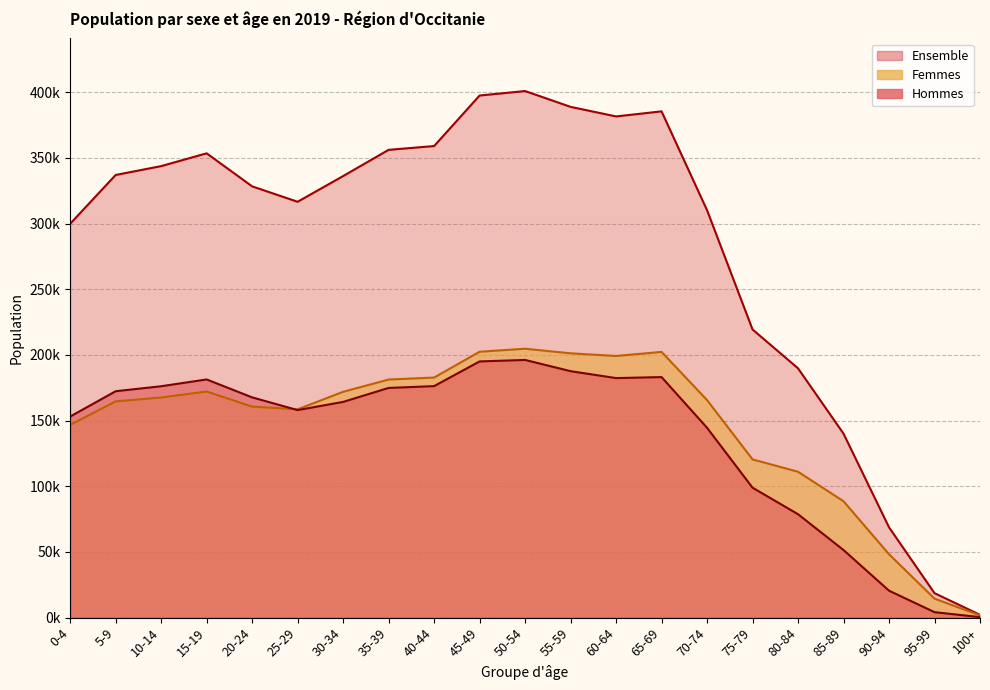

Between 15-19 and 80-84, which series saw the biggest shift?

Ensemble